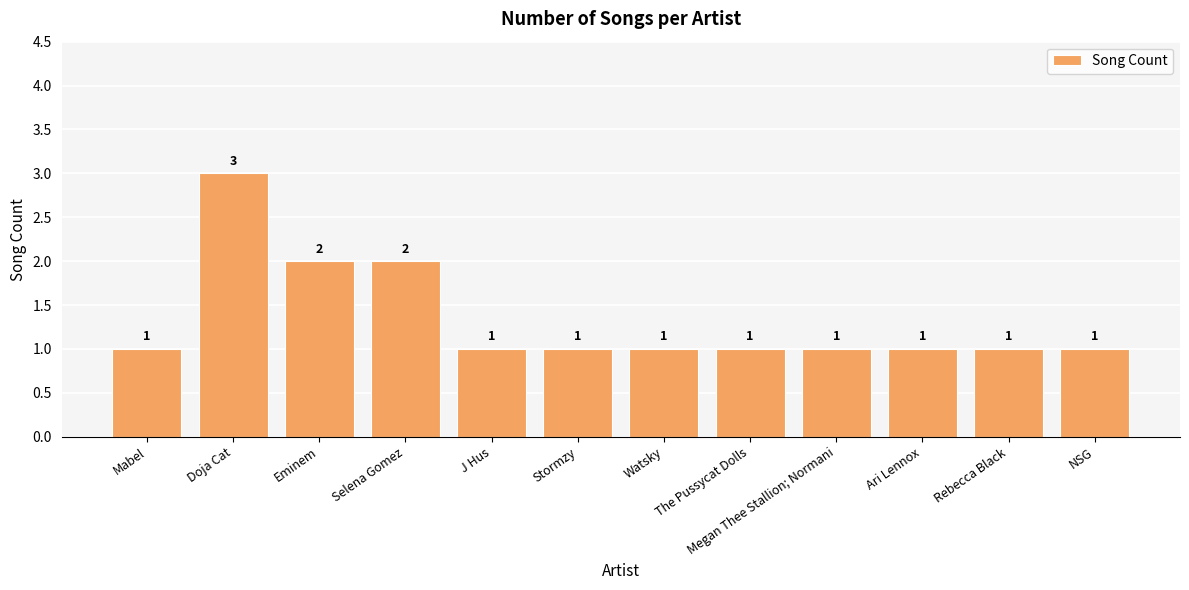

Reading left to right, extract all data points from this chart.

Mabel=1	Doja Cat=3	Eminem=2	Selena Gomez=2	J Hus=1	Stormzy=1	Watsky=1	The Pussycat Dolls=1	Megan Thee Stallion; Normani=1	Ari Lennox=1	Rebecca Black=1	NSG=1